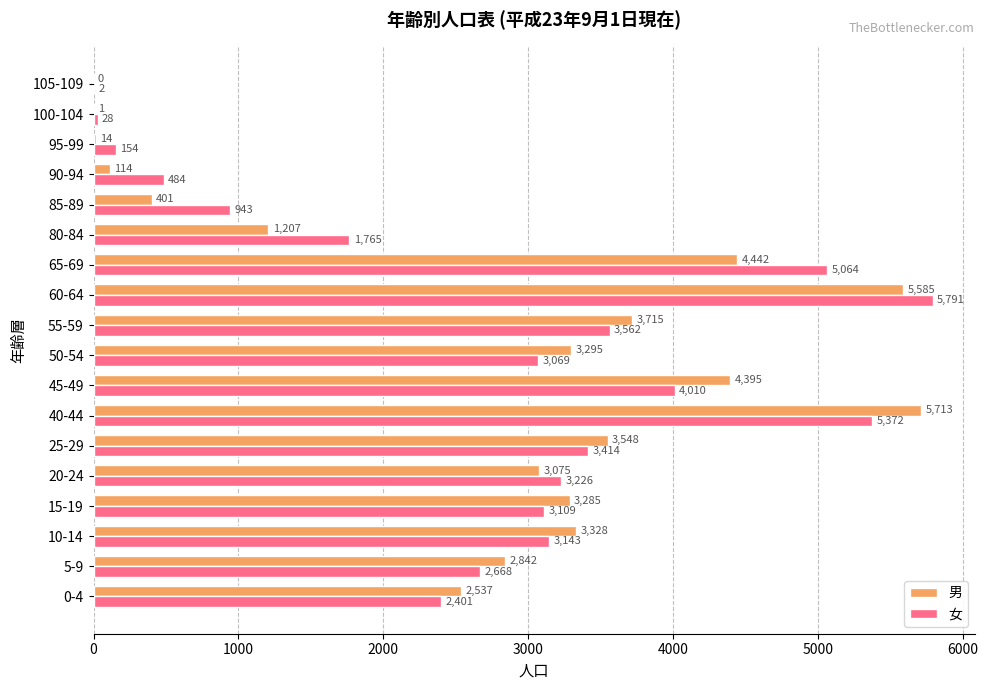

What is the maximum value for 女?

5791